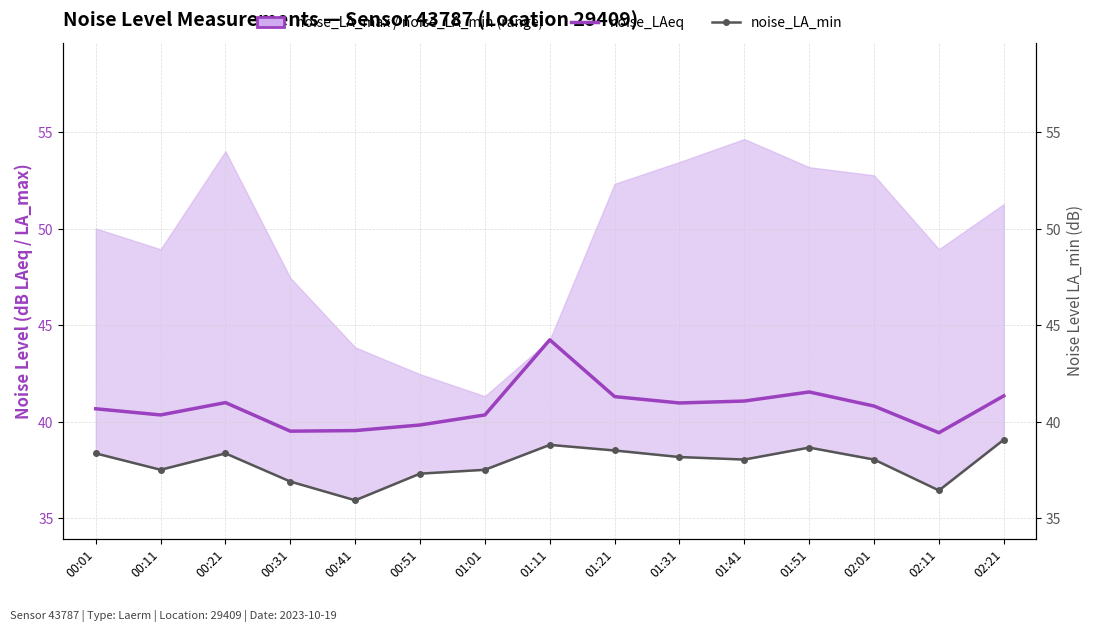

True or false: noise_LAeq and noise_LA_min intersect in this chart.

False